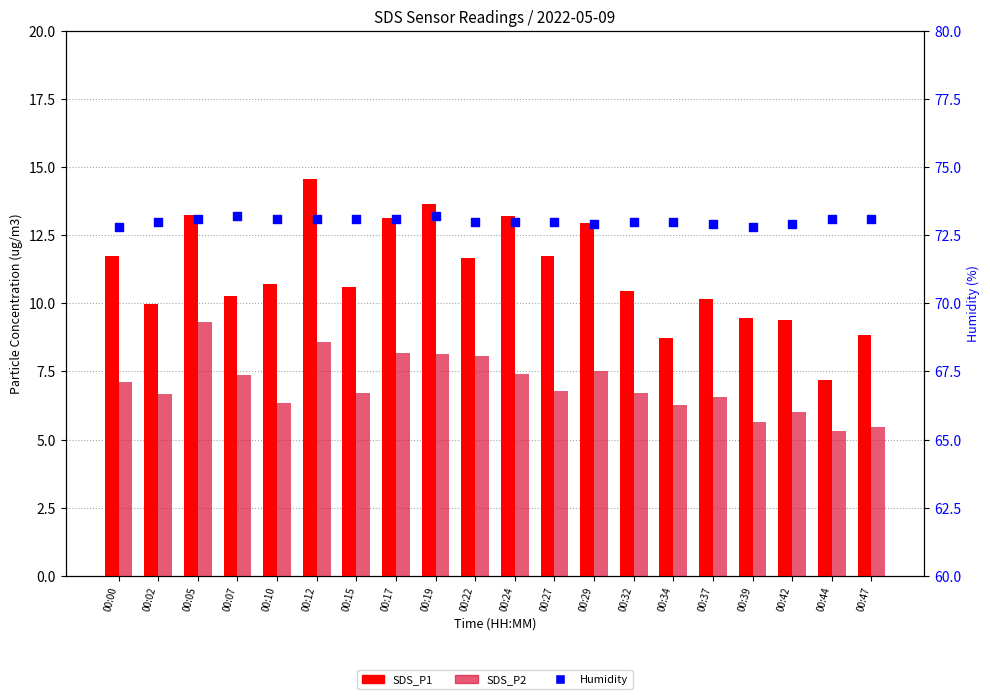

What are all the series names shown in the legend?

SDS_P1, SDS_P2, Humidity